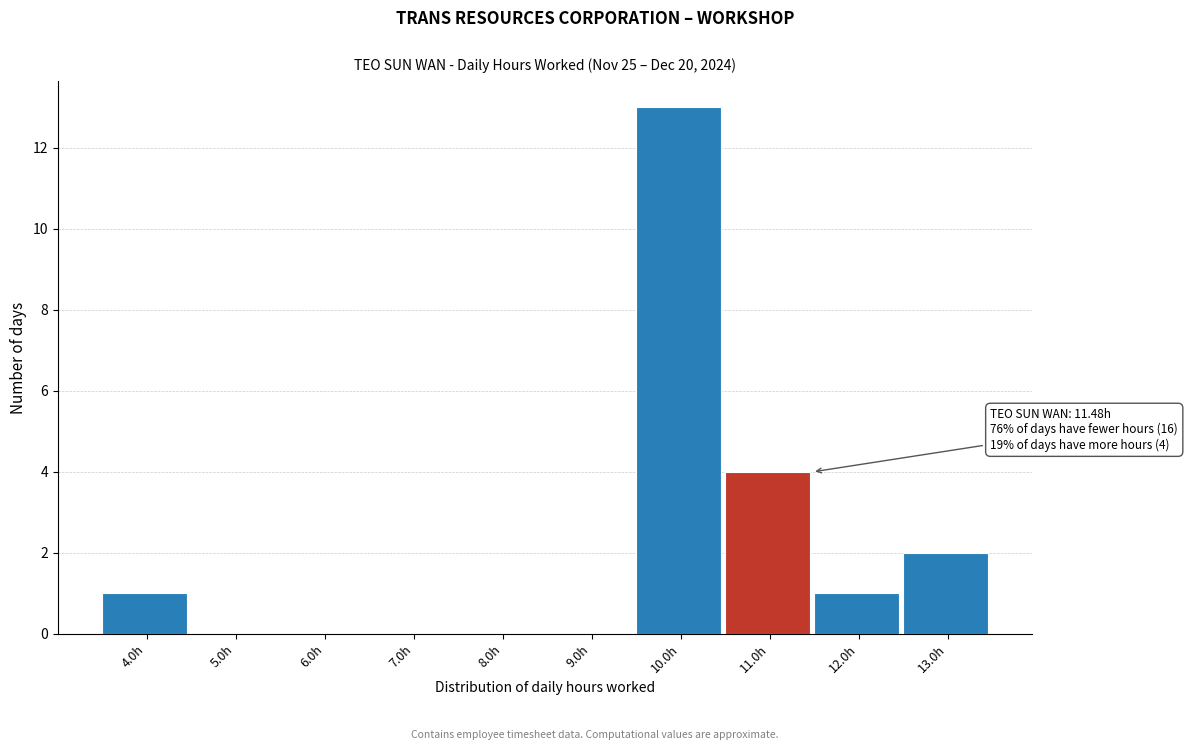

Reading right to left, extract all data points from this chart.

13.0h=2	12.0h=1	11.0h=4	10.0h=13	9.0h=0	8.0h=0	7.0h=0	6.0h=0	5.0h=0	4.0h=1